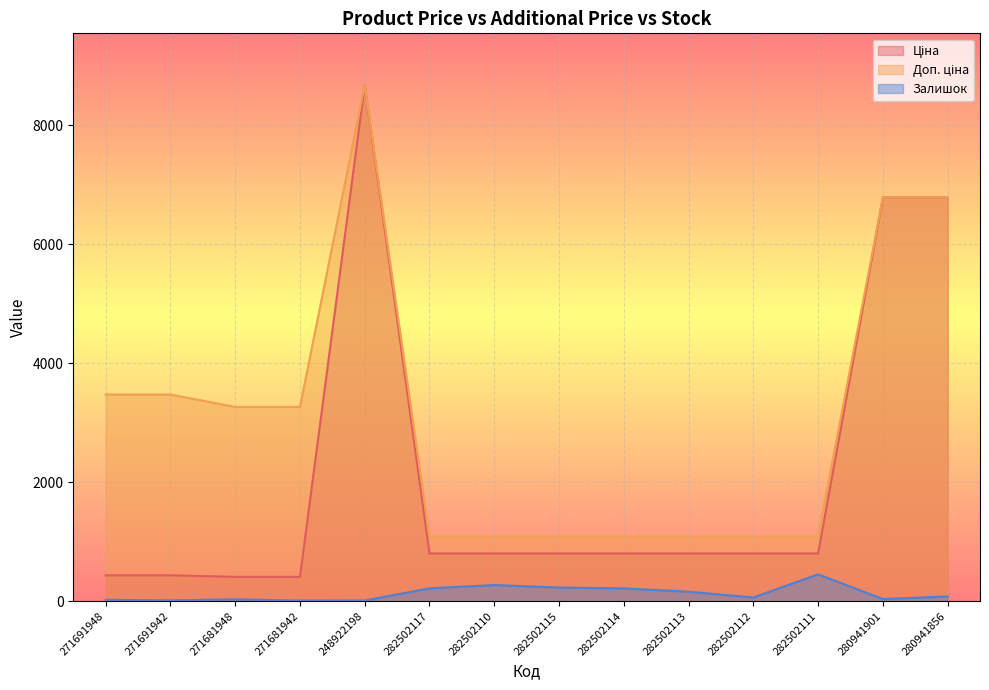

Reading left to right, transcribe all the data shown in this chart.

Ціна: 434.3	434.3	408.2	408.2	8679.5	802.1	802.1	802.1	802.1	802.1	802.1	802.1	6787.1	6787.1
Доп. ціна: 3474.1	3474.1	3265.8	3265.8	8679.5	1087.0	1087.0	1087.0	1087.0	1087.0	1087.0	1087.0	6787.1	6787.1
Залишок: 22.0	13.0	30.0	10.0	11.0	215.0	271.0	229.0	214.0	159.0	61.0	451.0	35.0	79.0